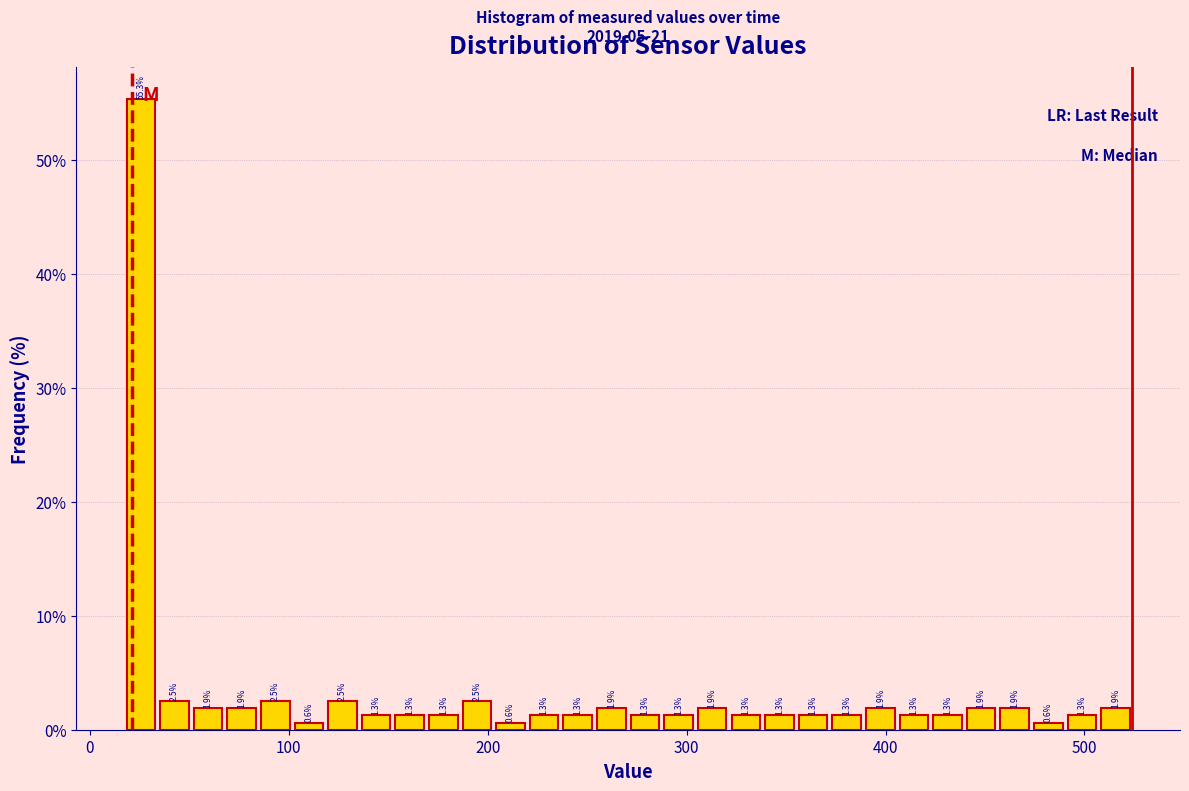

Around what value on the x-axis is the tallest bar? Give the approximate position of its centre, as read against the axis.

30